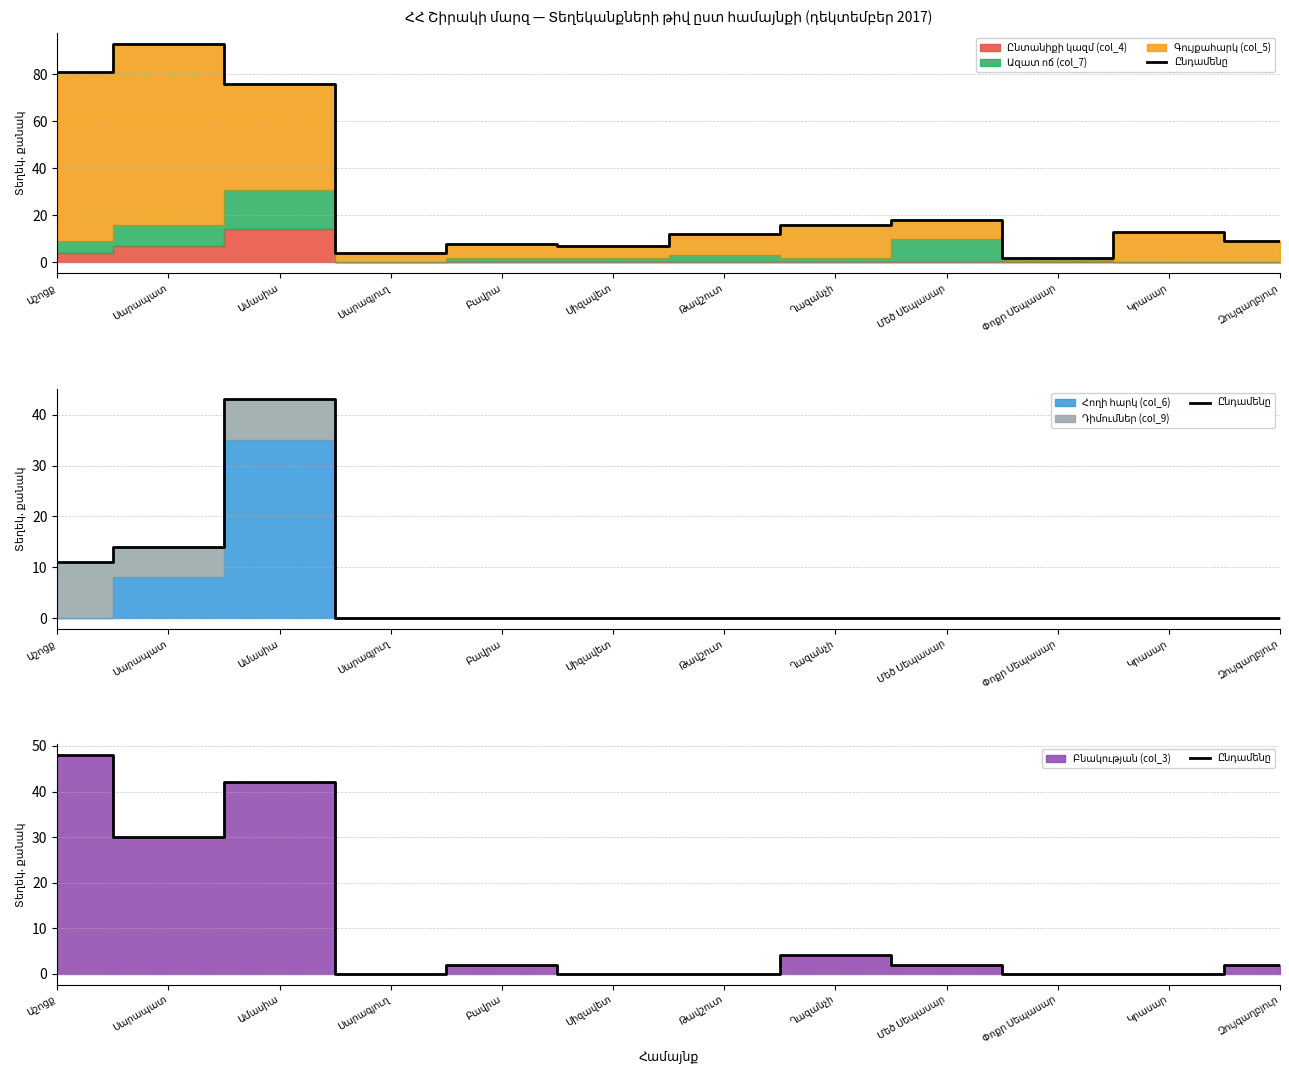

What is the label of the 12th point from the left?

Զույգաղբյուր